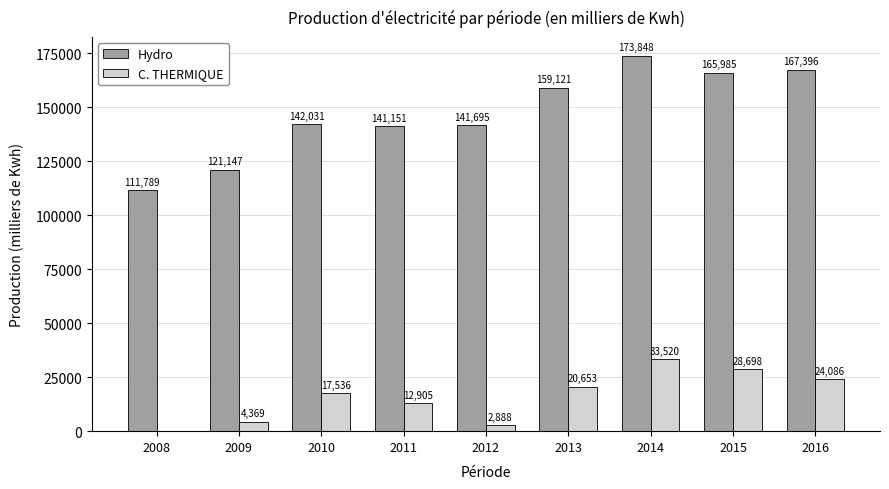

How many groups of bars are there?

9